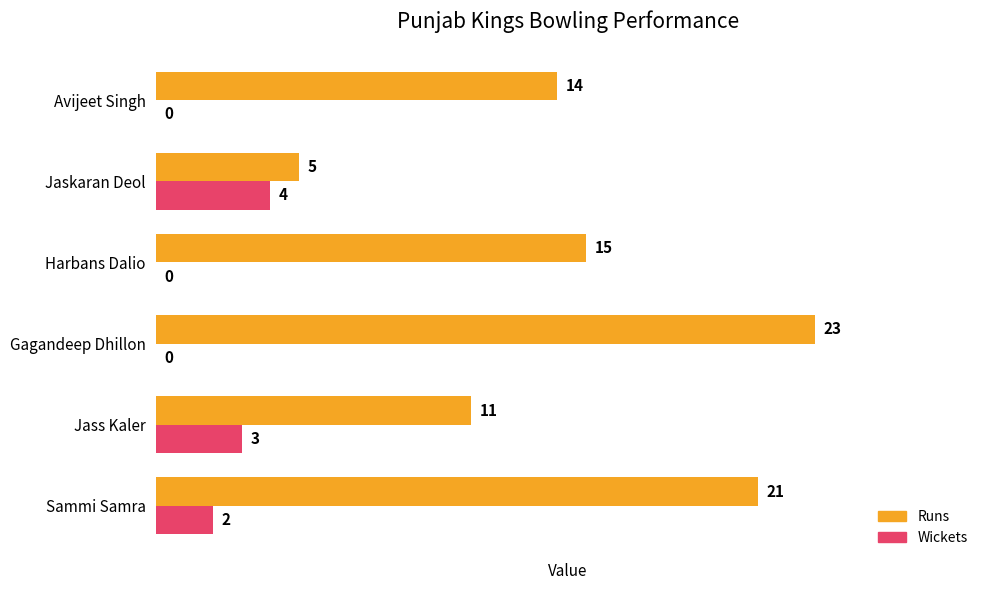

What is the maximum value shown in the chart?

23